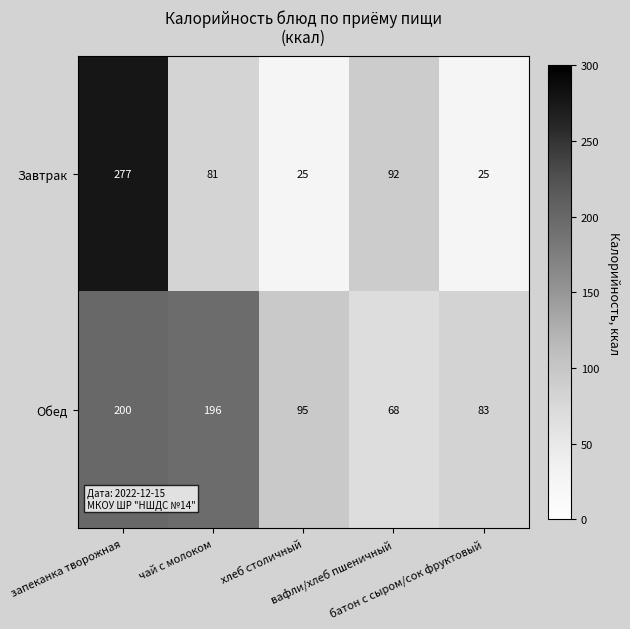

Which series has the widest spread of values?

Завтрак